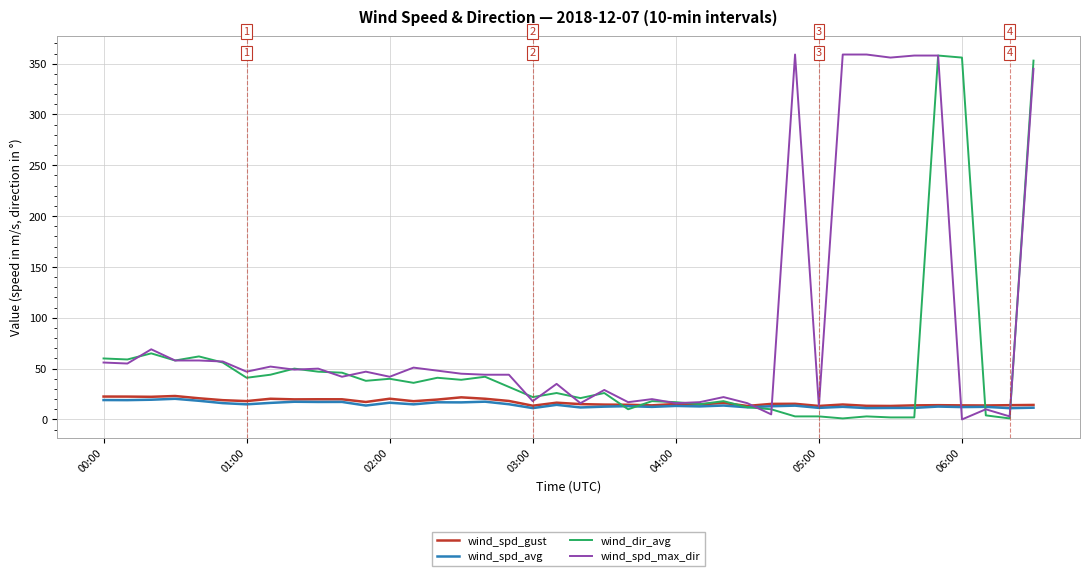

What is the highest value of the wind_spd_max_dir series?

359.0